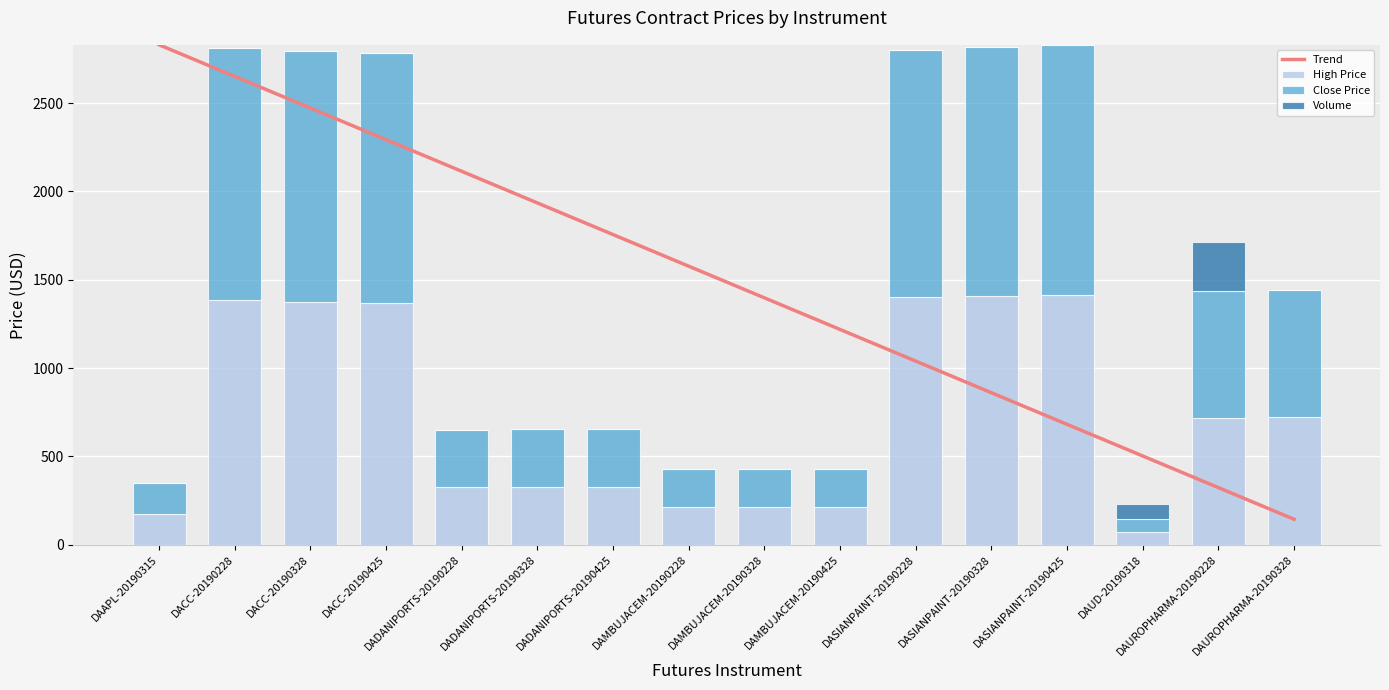

What is the label of the 14th bar from the left?

DAUD-20190318